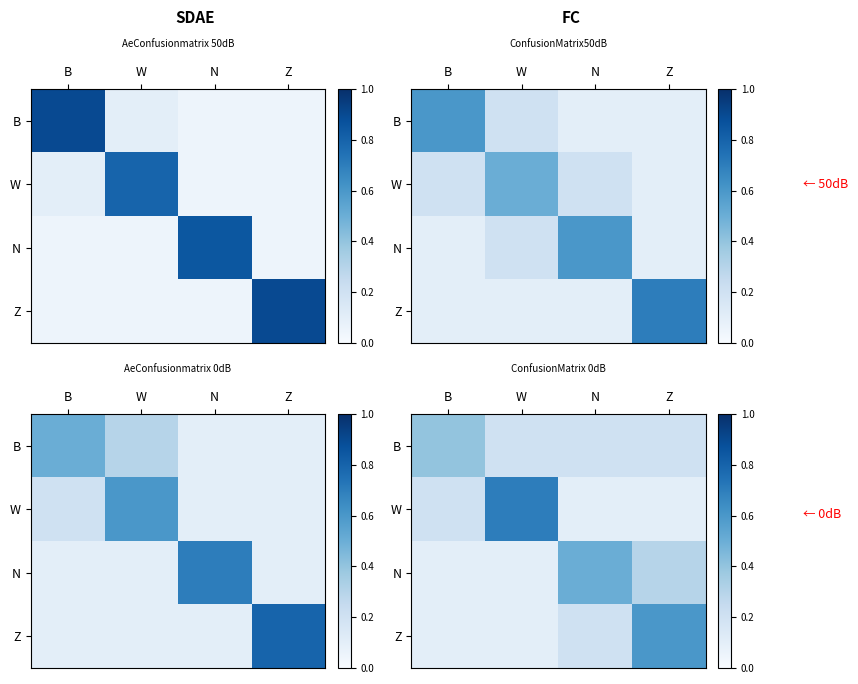

The Z series shows 0.4 at Z. True or false?

False